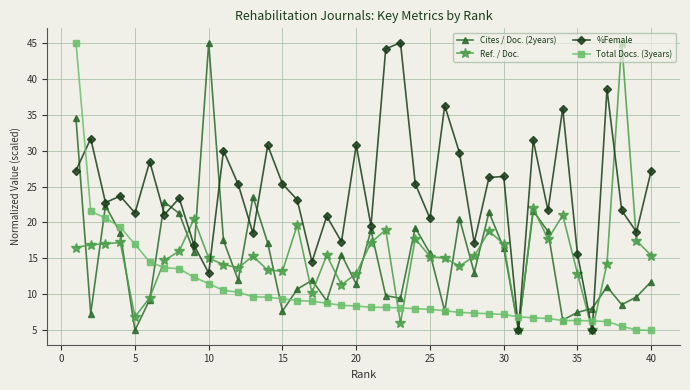

What is the greatest value displayed?

45.0